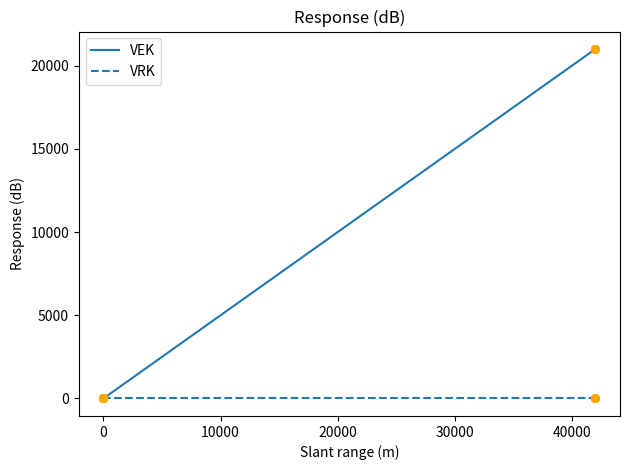

Which series has the largest total across all categories?

VEK